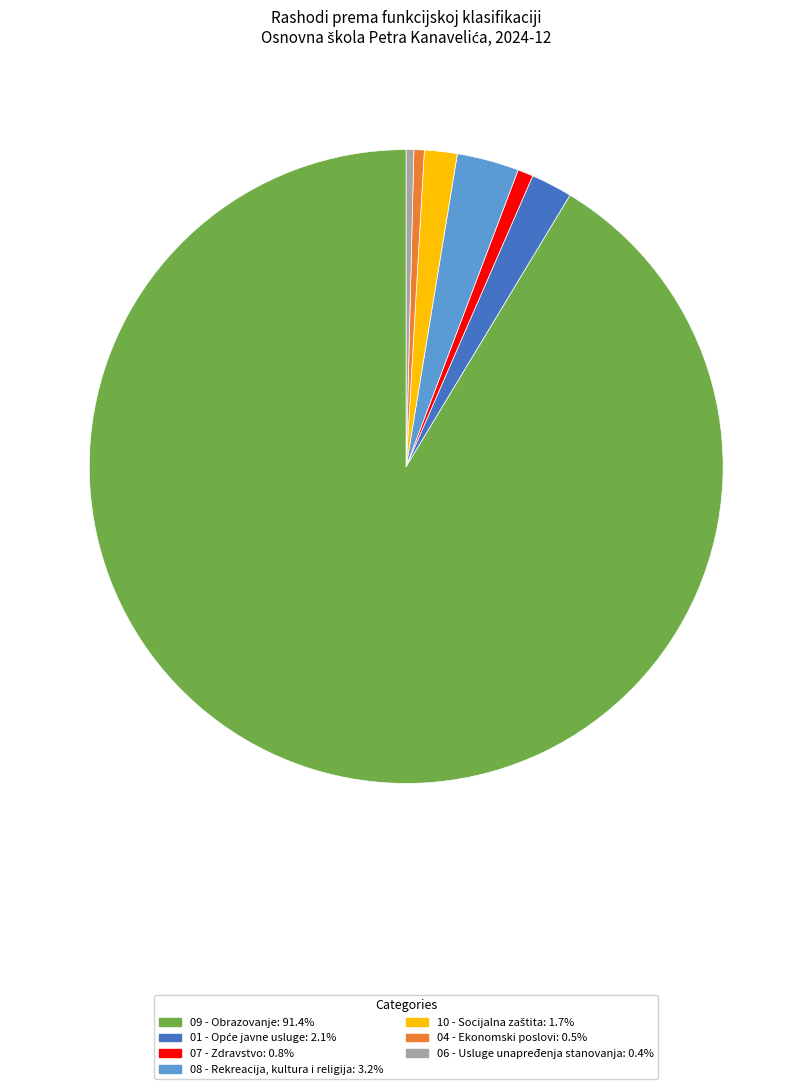

Is there a majority slice in this chart?

Yes